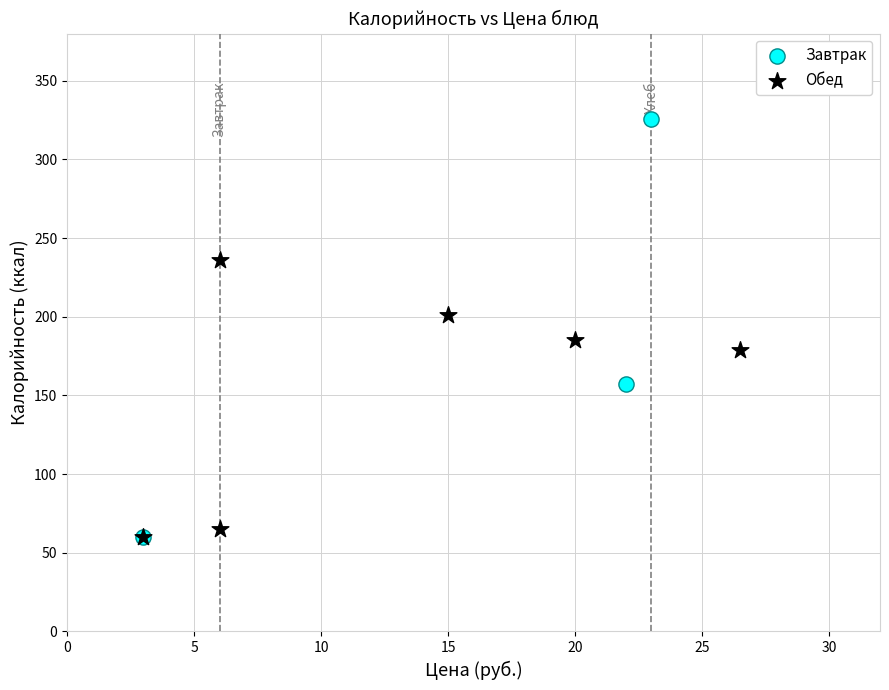

Which series reaches the maximum Y coordinate?

Завтрак